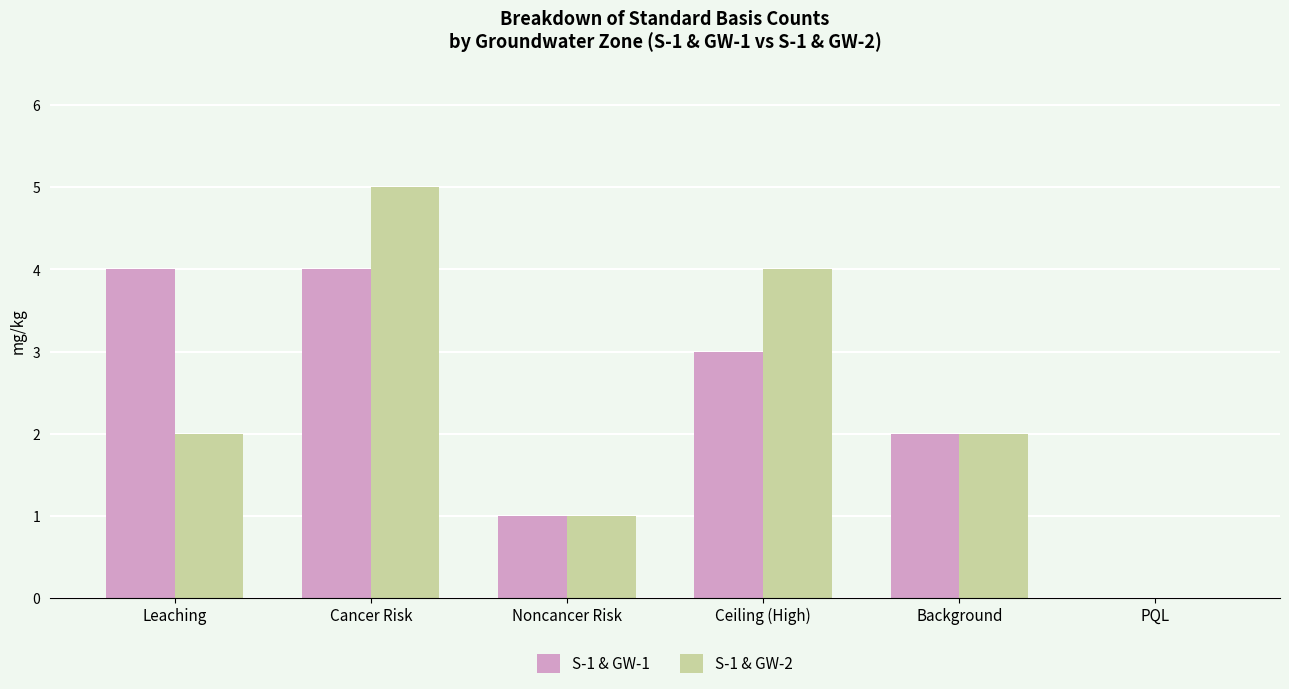

Which series changed the most between Ceiling (High) and PQL?

S-1 & GW-2